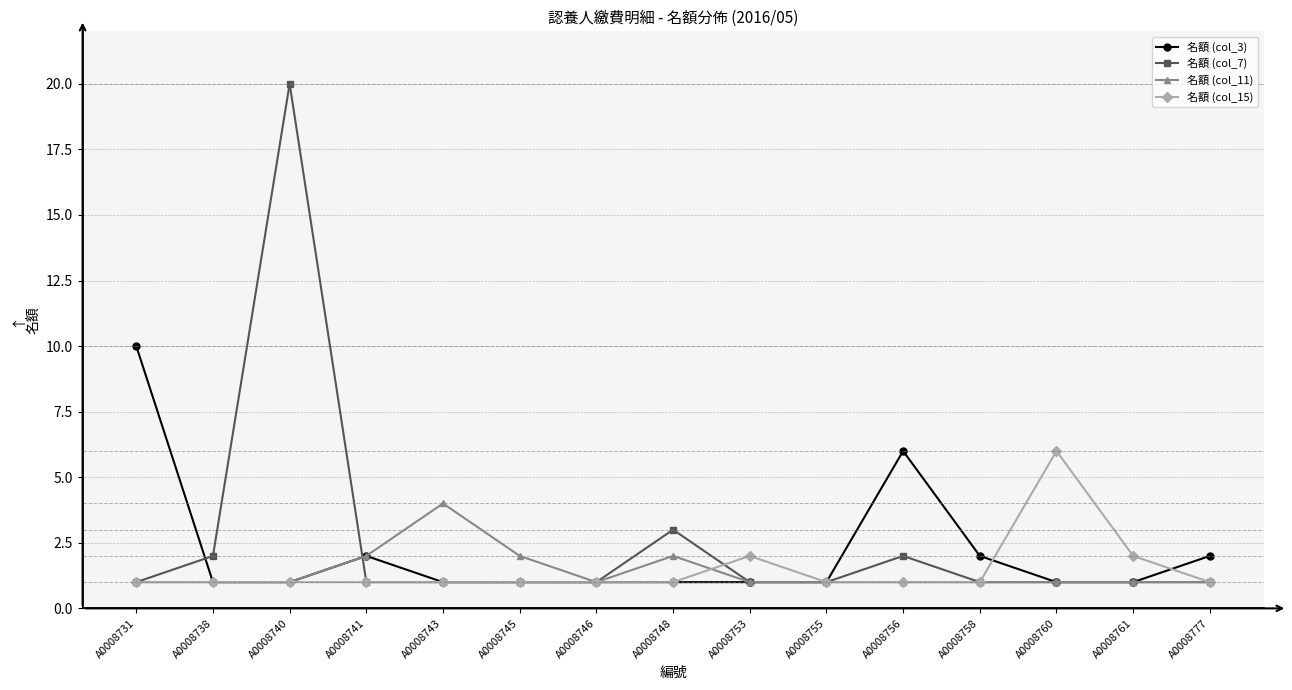

What is the total value across all series at A0008777?

5